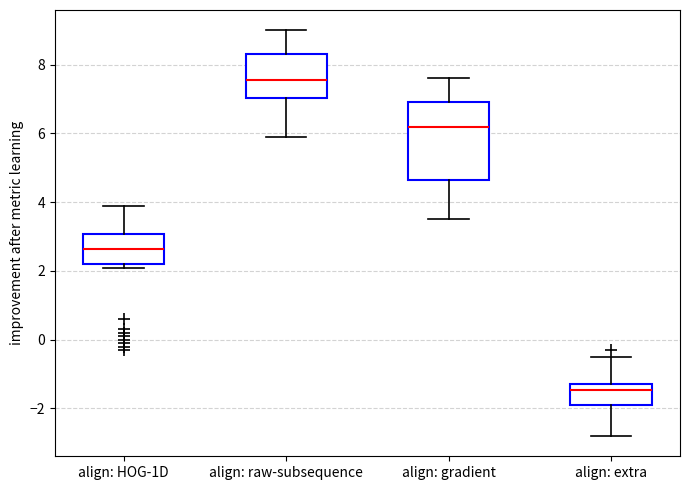

Reading left to right, read every box against the y-axis: the position of its median line, the range the box covers, and the ends of its whiskers. The values are not printed on the chart, so give them approximately, as read against the axis.

align: HOG-1D: median 2.6, box 2.2 to 3.0, whiskers 2.2 (just below the box's lower edge) to 4.0
align: raw-subsequence: median 7.6, box 7.0 to 8.4, whiskers 6.0 to 9.0
align: gradient: median 6.2, box 4.6 to 7.0, whiskers 3.6 to 7.6
align: extra: median -1.4, box -1.8 to -1.2, whiskers -2.8 to -0.4